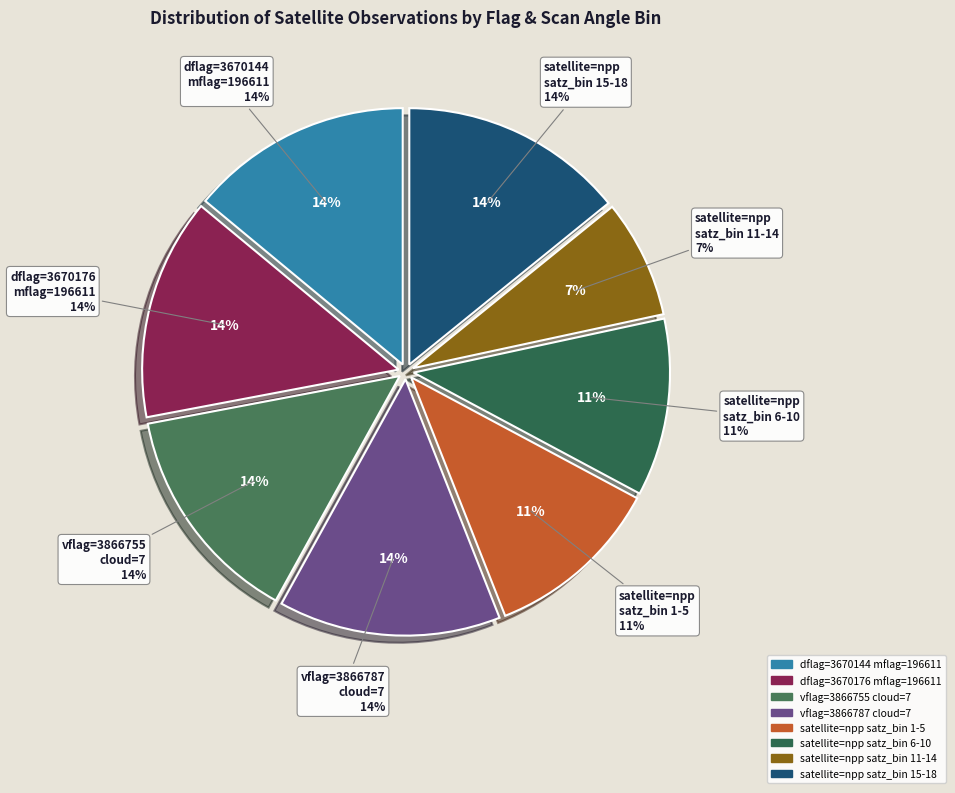

Is there any slice that represents more than half of the pie?

No